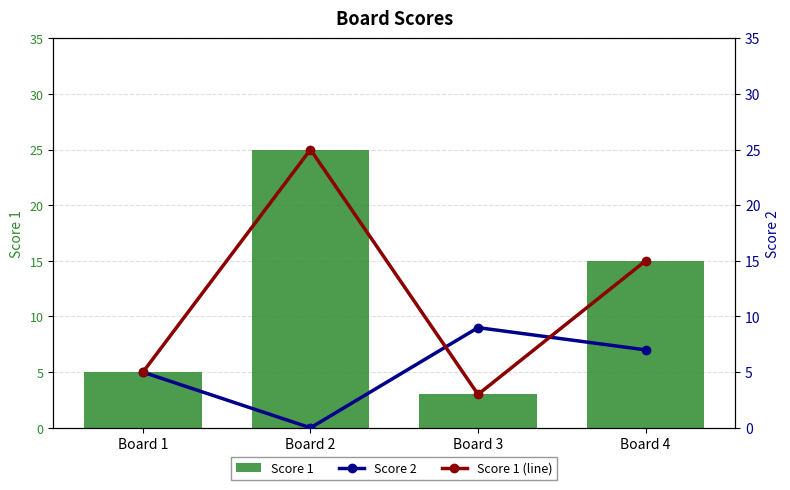

Which series has the largest total across all categories?

Score 1